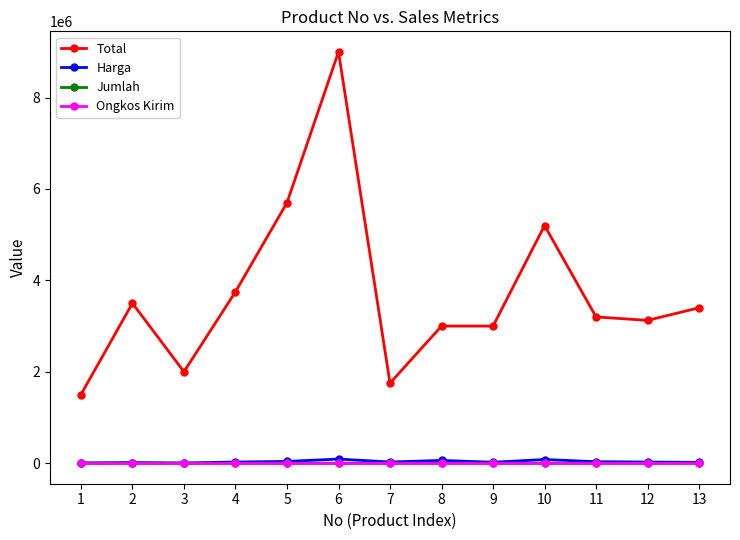

True or false: Total and Harga cross at least once.

False